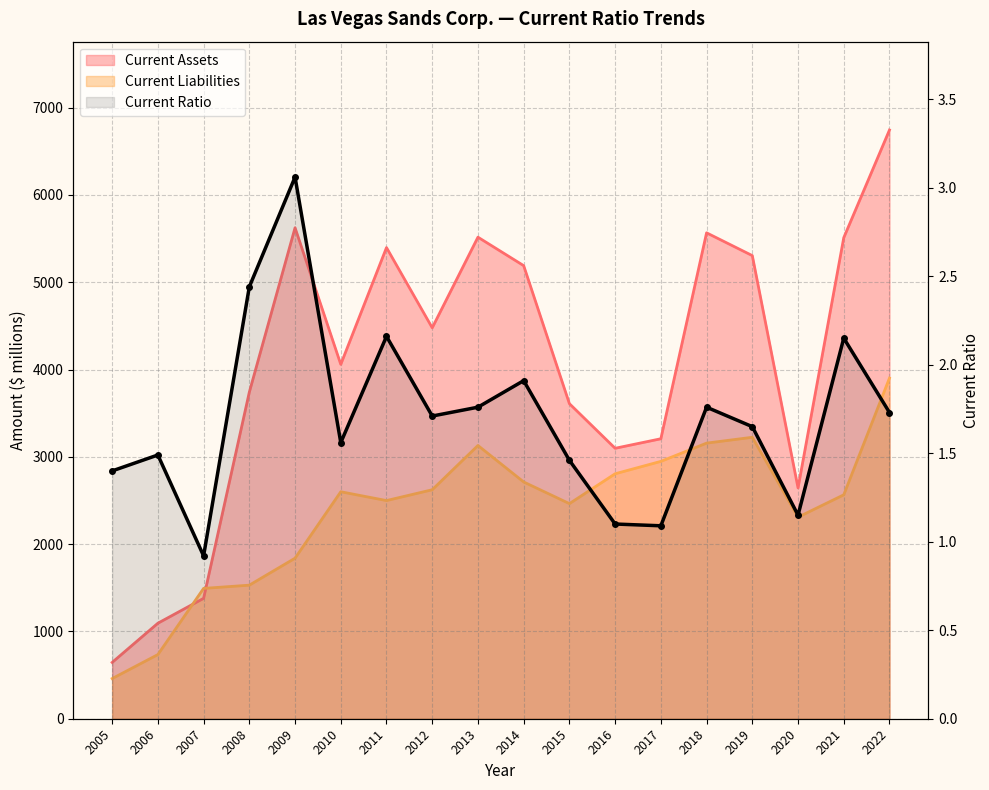

Which has a higher value, 2019 or 2013?

2013